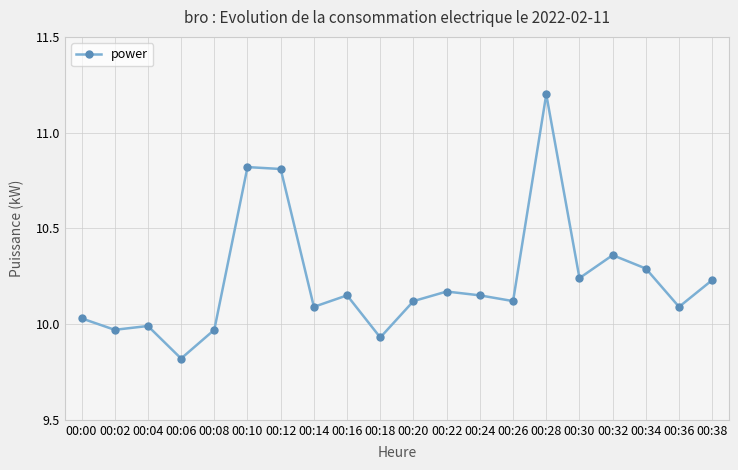

Count the number of categories in the chart.

20